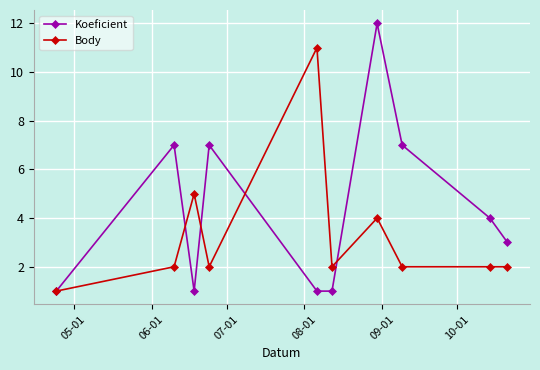

True or false: Body has more than 1 interior local peaks.

True